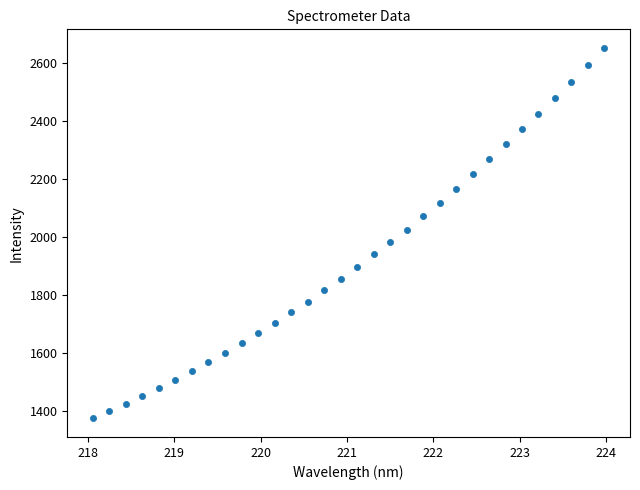

What is the range of X values (max minus min)?

5.9